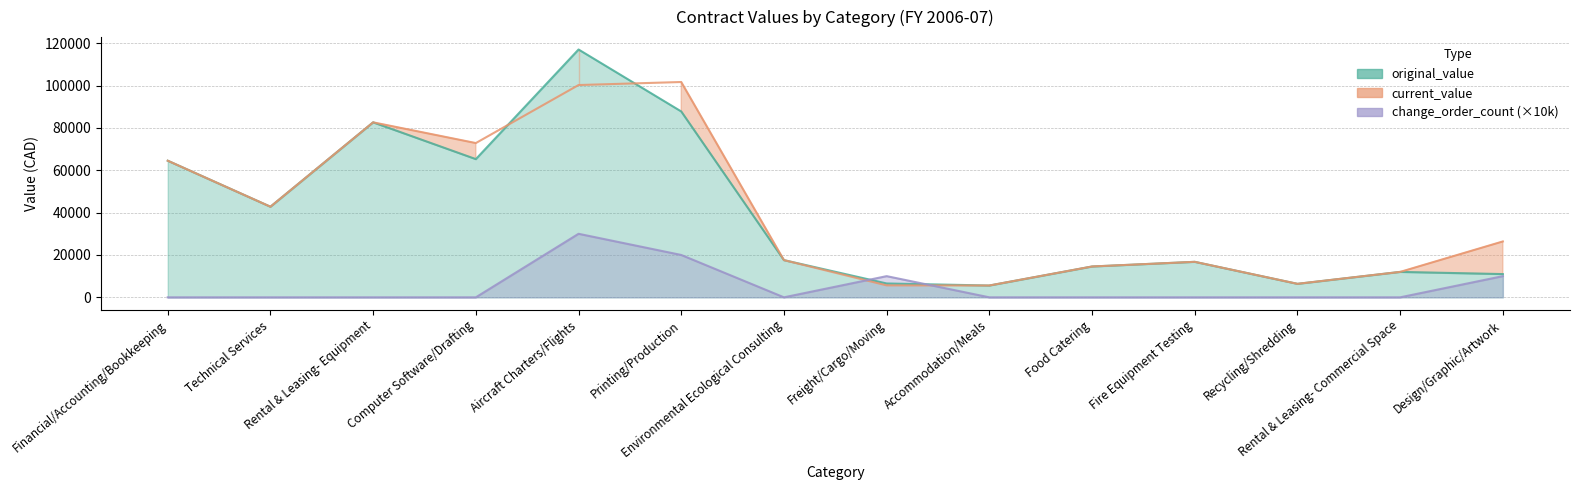

What is the spread (max minus min) of values at Rental & Leasing- Commercial Space?

12000.0